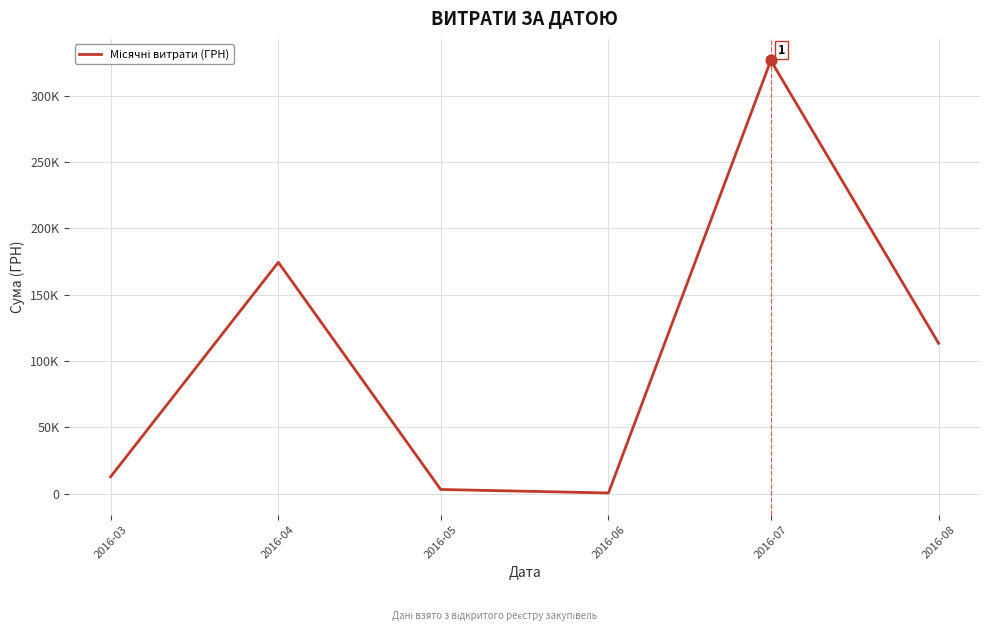

Does the chart have visible grid lines?

Yes